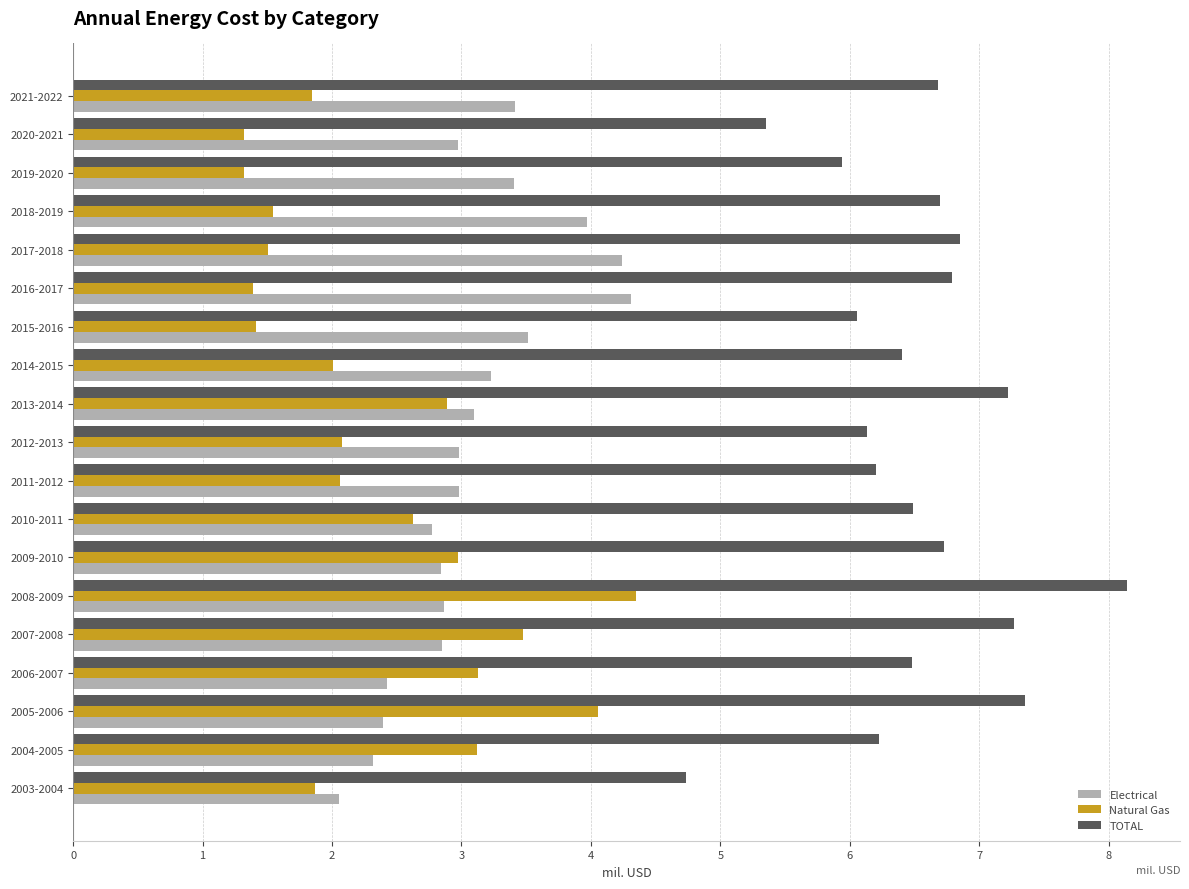

At which category is the sum across all series the highest?

2008-2009